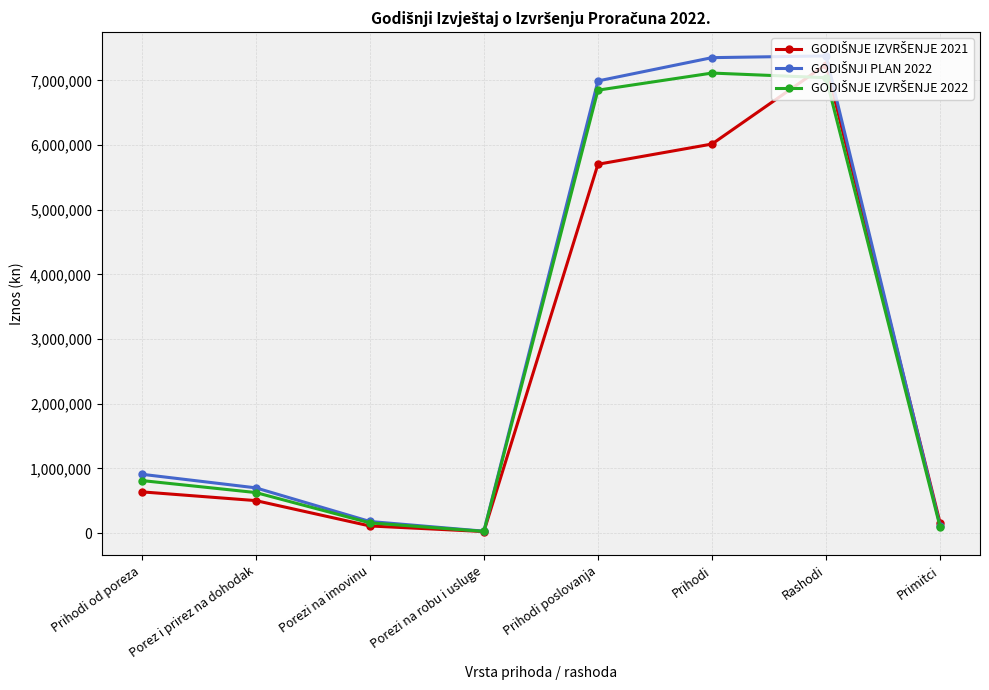

What is the label of the 3rd point from the right?

Prihodi